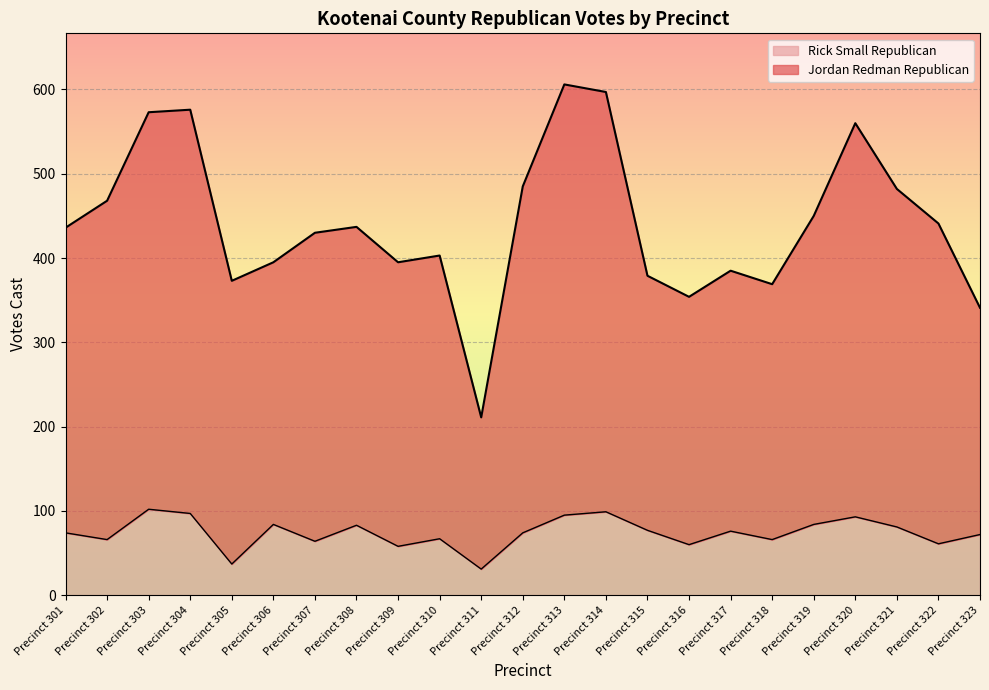

How many lines are shown in the chart?

2